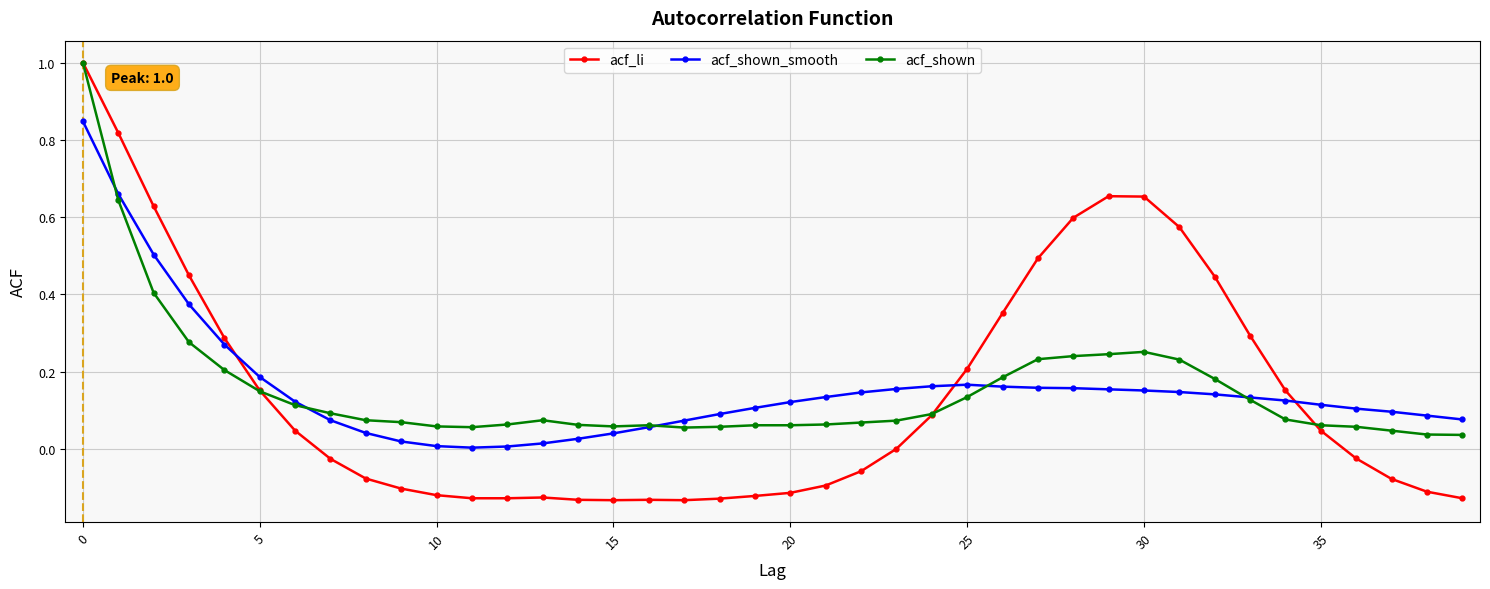

True or false: acf_shown has more than 1 points higher than both neighbors.

True